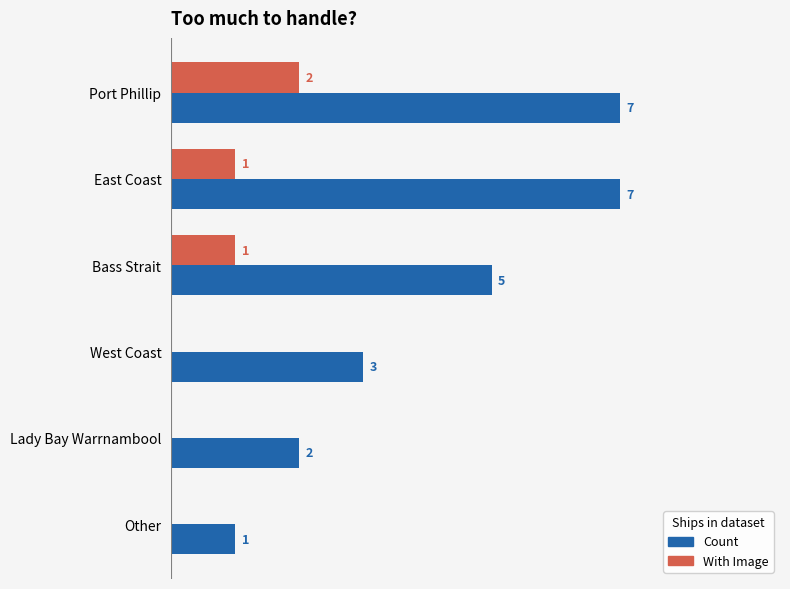

Between Port Phillip and Bass Strait, which series saw the biggest shift?

Count